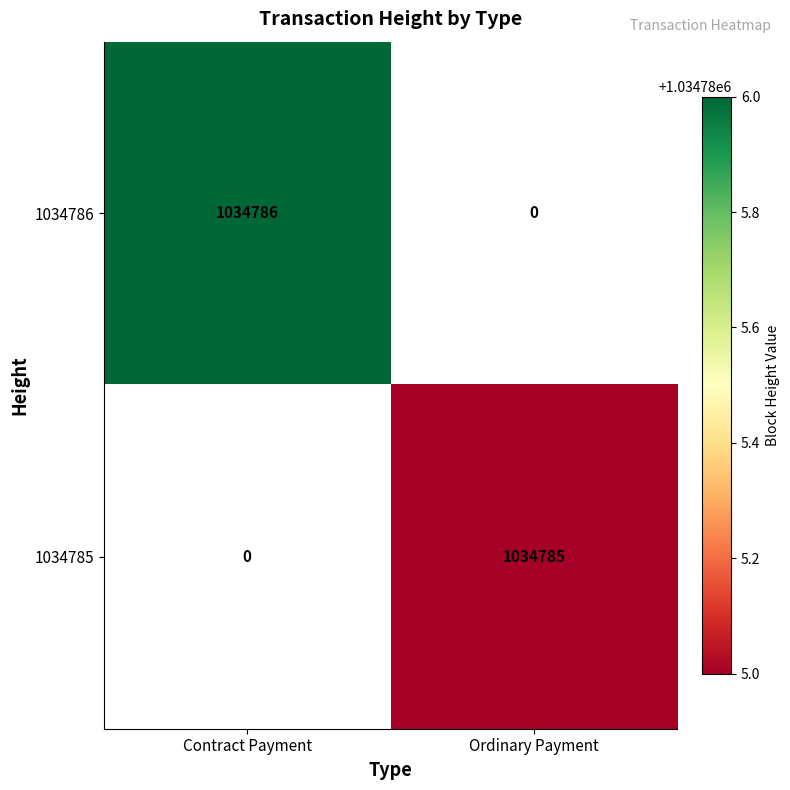

Is the value of 1034785 at Ordinary Payment greater than the value of 1034786 at Contract Payment?

No